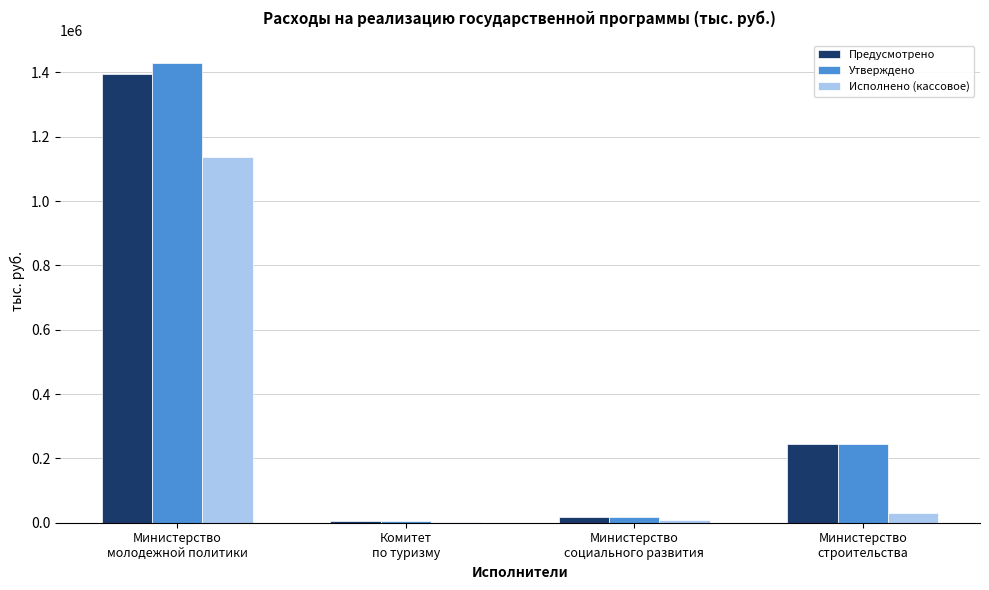

Is it true that Предусмотрено equals 245763.3 at Министерство
строительства?

True